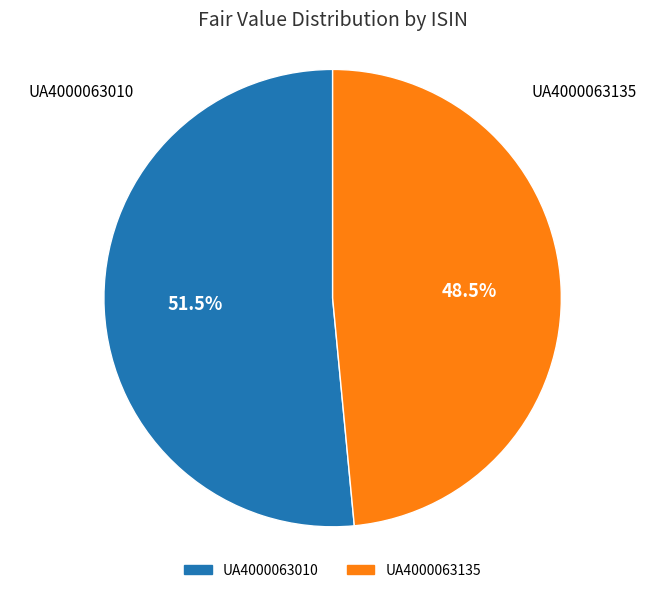

What is the largest slice in the pie chart?

UA4000063010